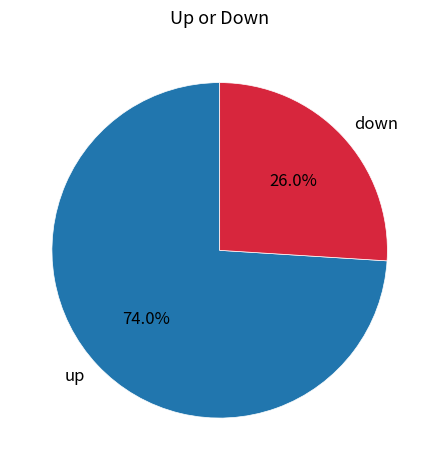

Is there any slice that represents more than half of the pie?

Yes